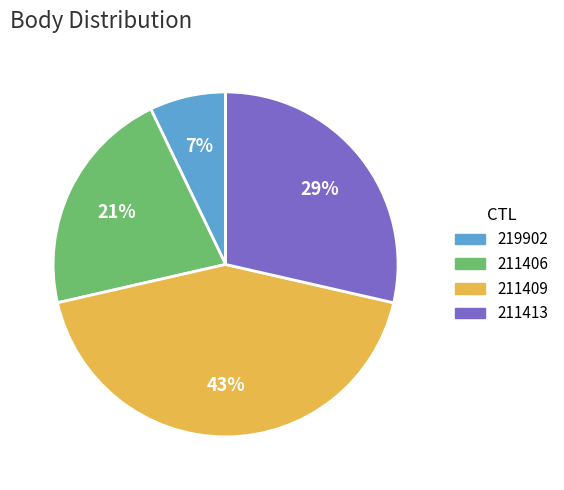

Is it true that 211413 is 37% of the pie?

False